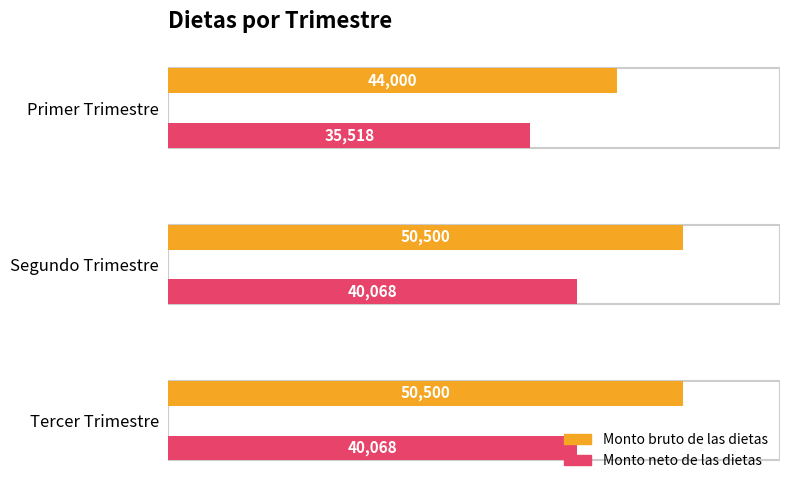

How many Monto bruto de las dietas values are between 44000 and 50500?

3